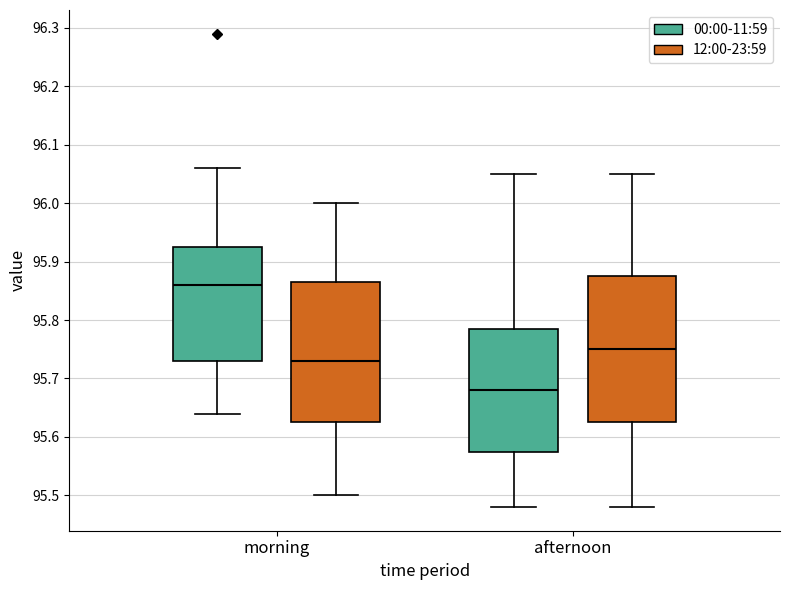

Where is the upper edge of the box for morning (12:00-23:59) on the y-axis? The values are not printed on the chart, so give them approximately, as read against the axis.

95.87